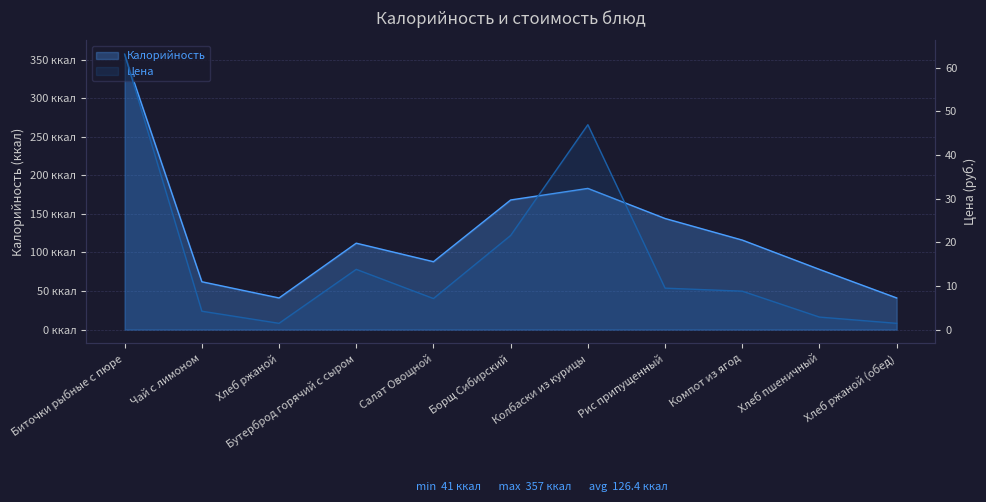

Is it true that Цена equals 0.7 at Хлеб ржаной?

False